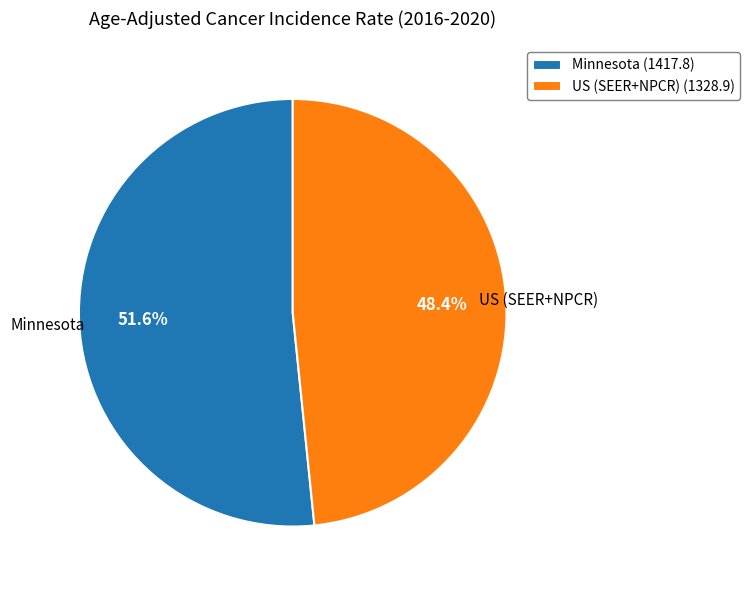

Does any single category account for the majority?

Yes